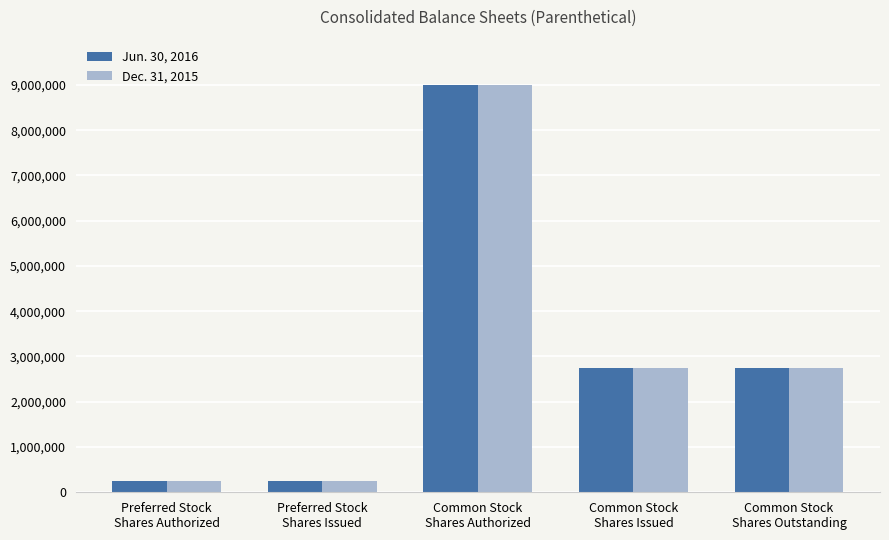

Is the value of Dec. 31, 2015 at Common Stock
Shares Outstanding greater than the value of Jun. 30, 2016 at Common Stock
Shares Authorized?

No